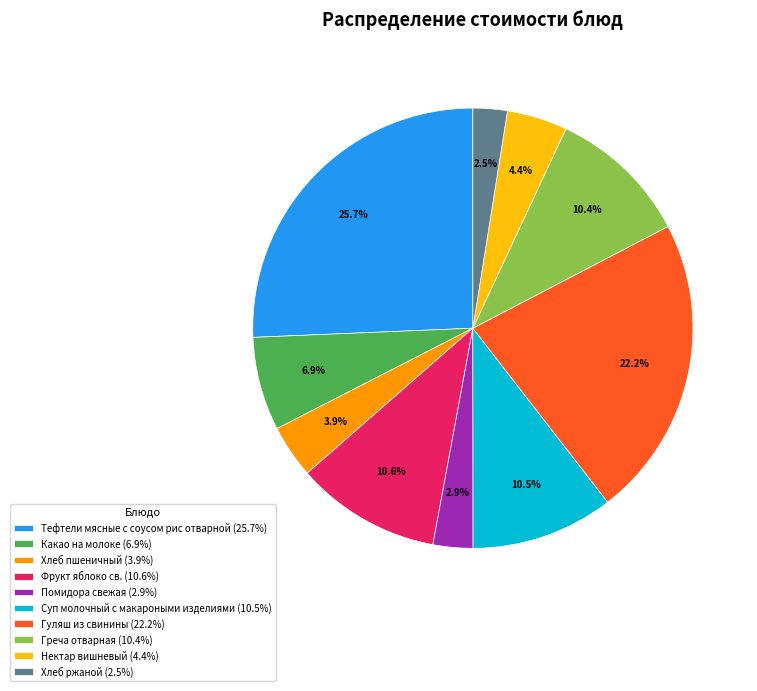

What is the total percentage of Нектар вишневый and Хлеб пшеничный?

8.3%